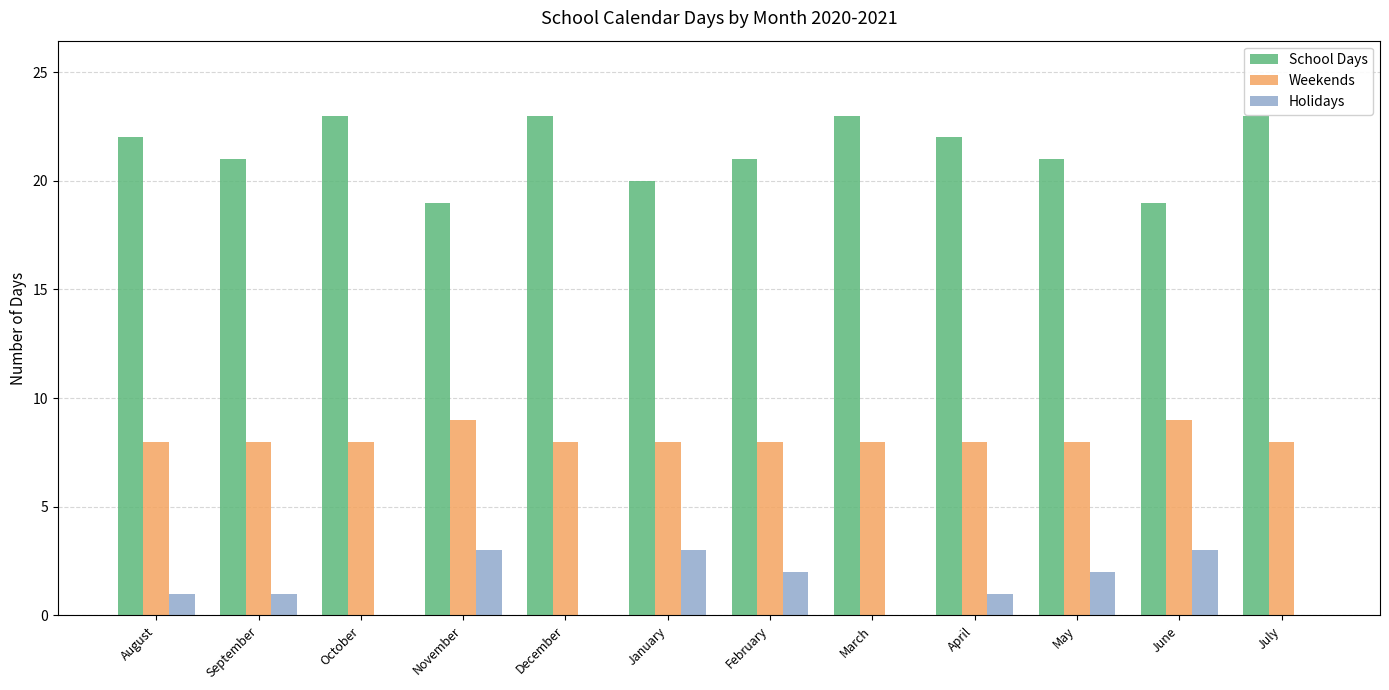

Count the number of data series in this chart.

3